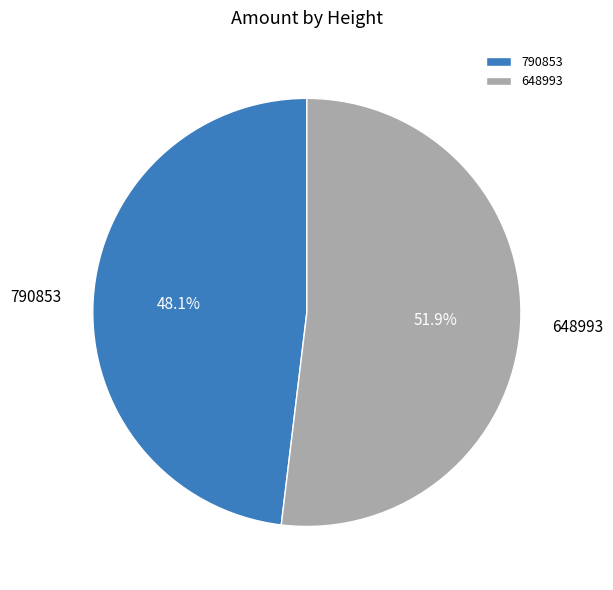

True or false: 790853 accounts for 54% of the total.

False